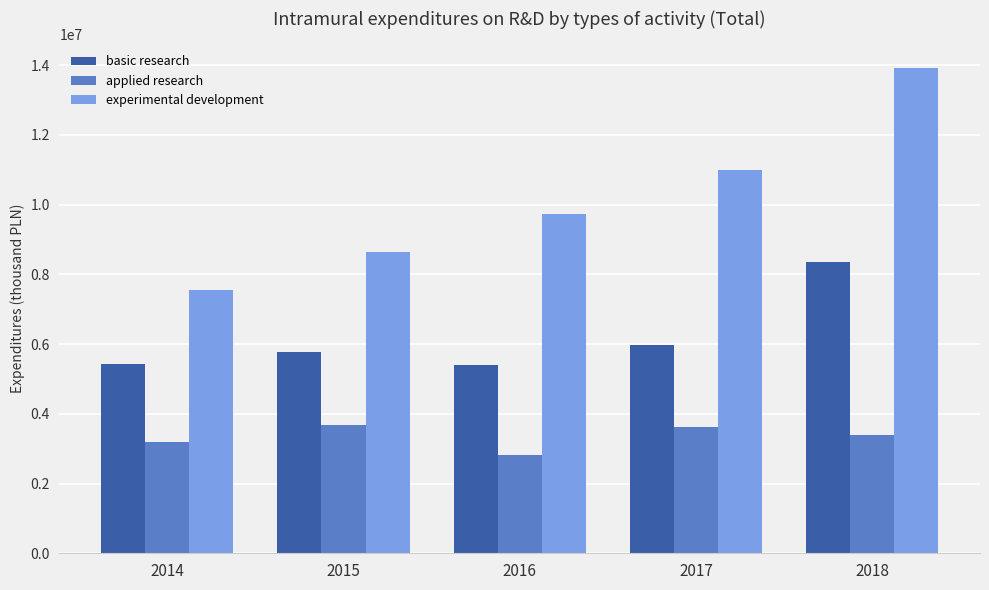

What is the value of the applied research bar at the 5th from the left?

3395652.2